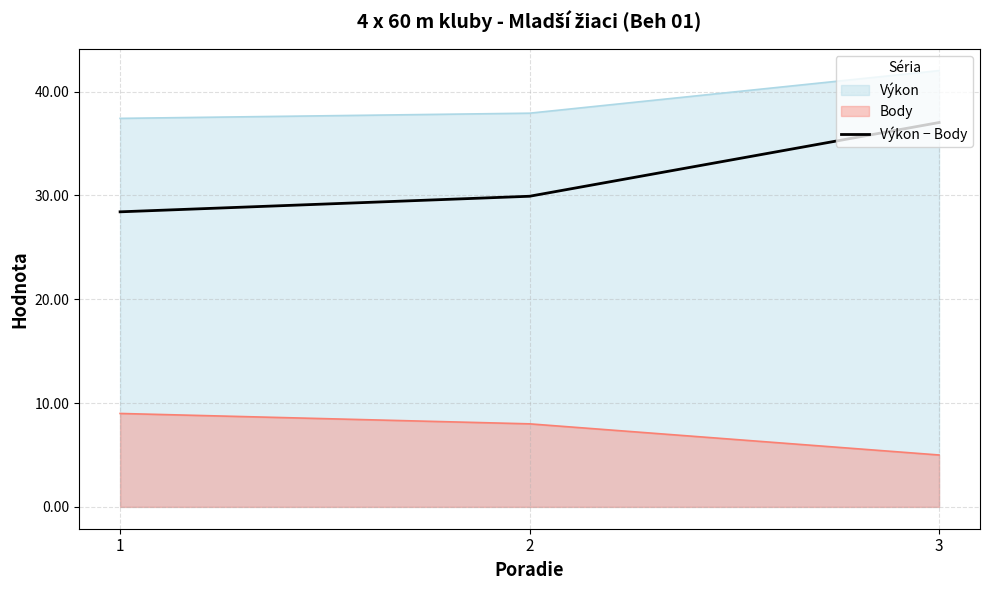

True or false: Výkon has a value of 42.0 at 3.

True